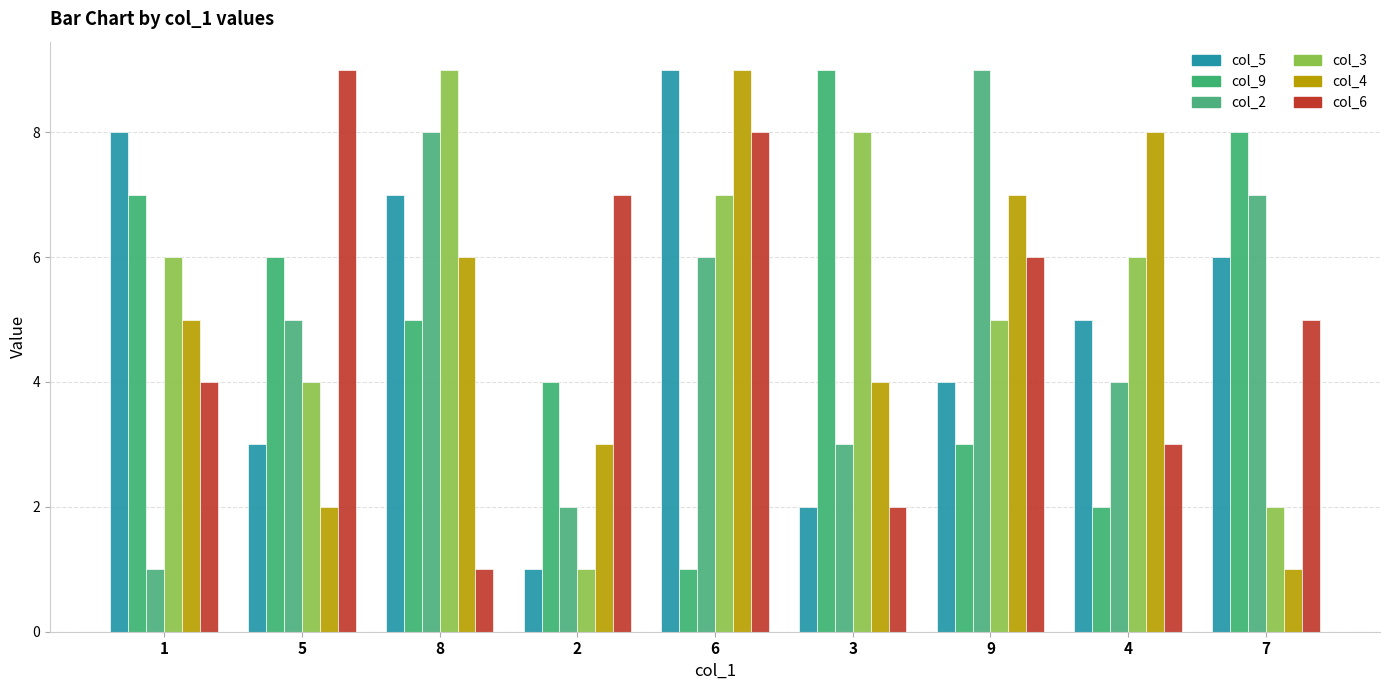

Reading right to left, list all the values displayed in this chart.

col_5: 7=6	4=5	9=4	3=2	6=9	2=1	8=7	5=3	1=8
col_9: 7=8	4=2	9=3	3=9	6=1	2=4	8=5	5=6	1=7
col_2: 7=7	4=4	9=9	3=3	6=6	2=2	8=8	5=5	1=1
col_3: 7=2	4=6	9=5	3=8	6=7	2=1	8=9	5=4	1=6
col_4: 7=1	4=8	9=7	3=4	6=9	2=3	8=6	5=2	1=5
col_6: 7=5	4=3	9=6	3=2	6=8	2=7	8=1	5=9	1=4